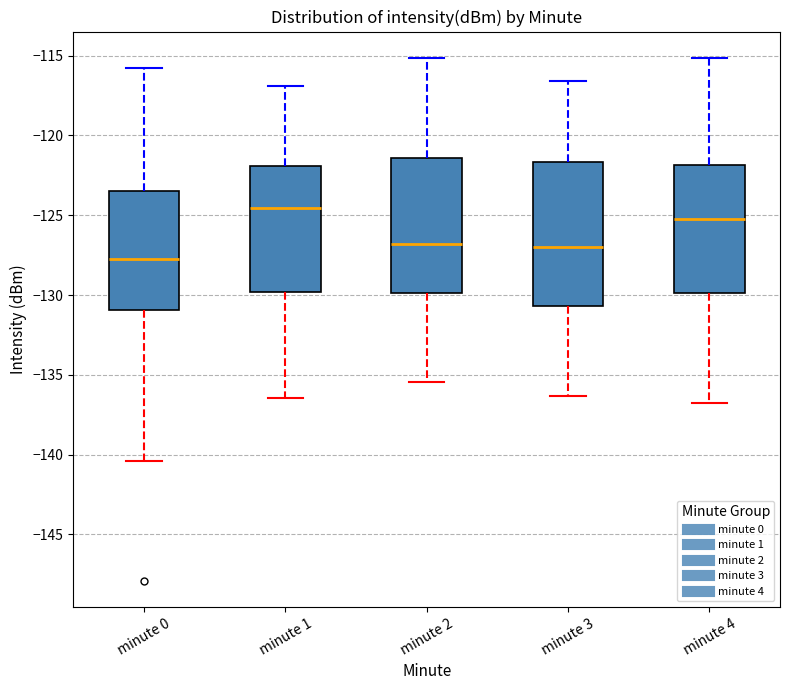

Which box's median line is the highest?

minute 1